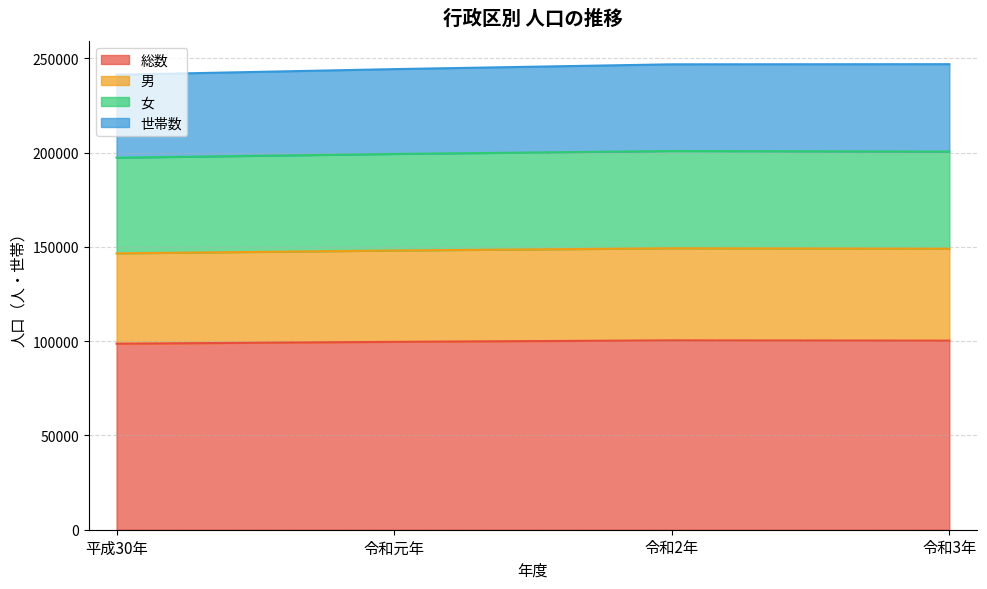

What is the total value across all series at 令和元年?

244362